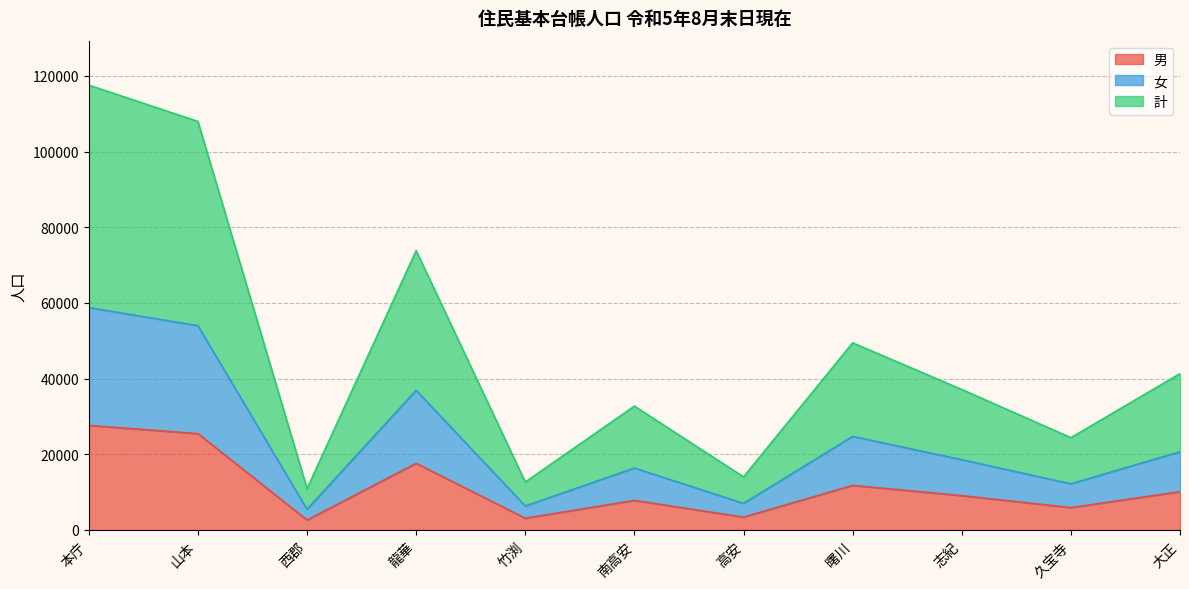

List the labels in order of 計 value, smallest first.

西郡, 竹渕, 高安, 久宝寺, 南高安, 志紀, 大正, 曙川, 龍華, 山本, 本庁